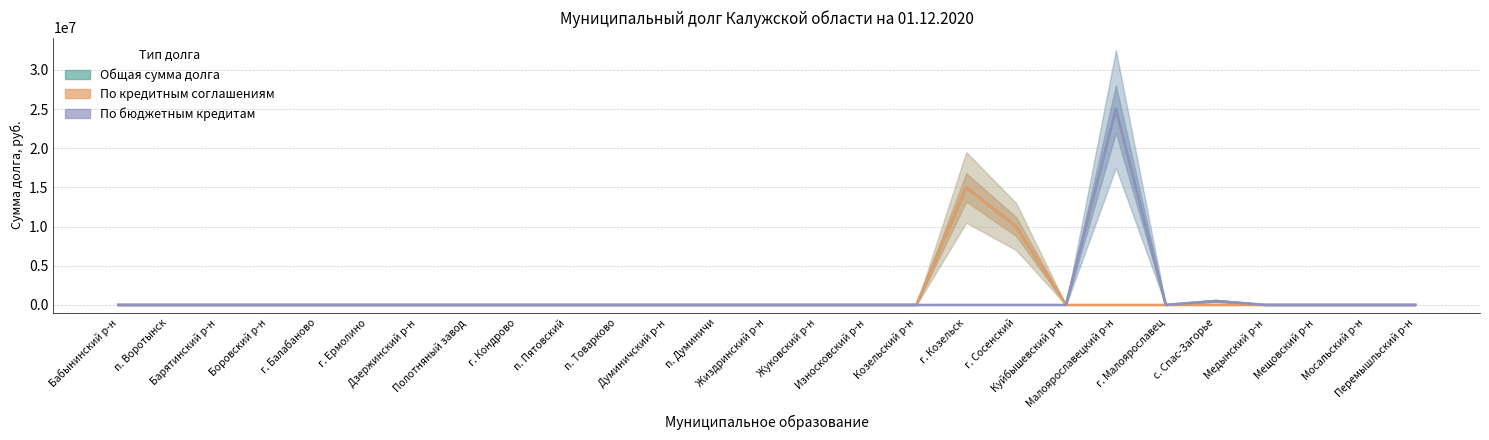

Reading left to right, extract all data points from this chart.

Общая сумма долга: 0	0	0	0	0	0	0	0	0	0	0	0	0	0	0	0	0	15000000	10000000	0	25000000	0	500000	0	0	0	0
По кредитным соглашениям: 0	0	0	0	0	0	0	0	0	0	0	0	0	0	0	0	0	15000000	10000000	0	0	0	0	0	0	0	0
По бюджетным кредитам: 0	0	0	0	0	0	0	0	0	0	0	0	0	0	0	0	0	0	0	0	25000000	0	500000	0	0	0	0